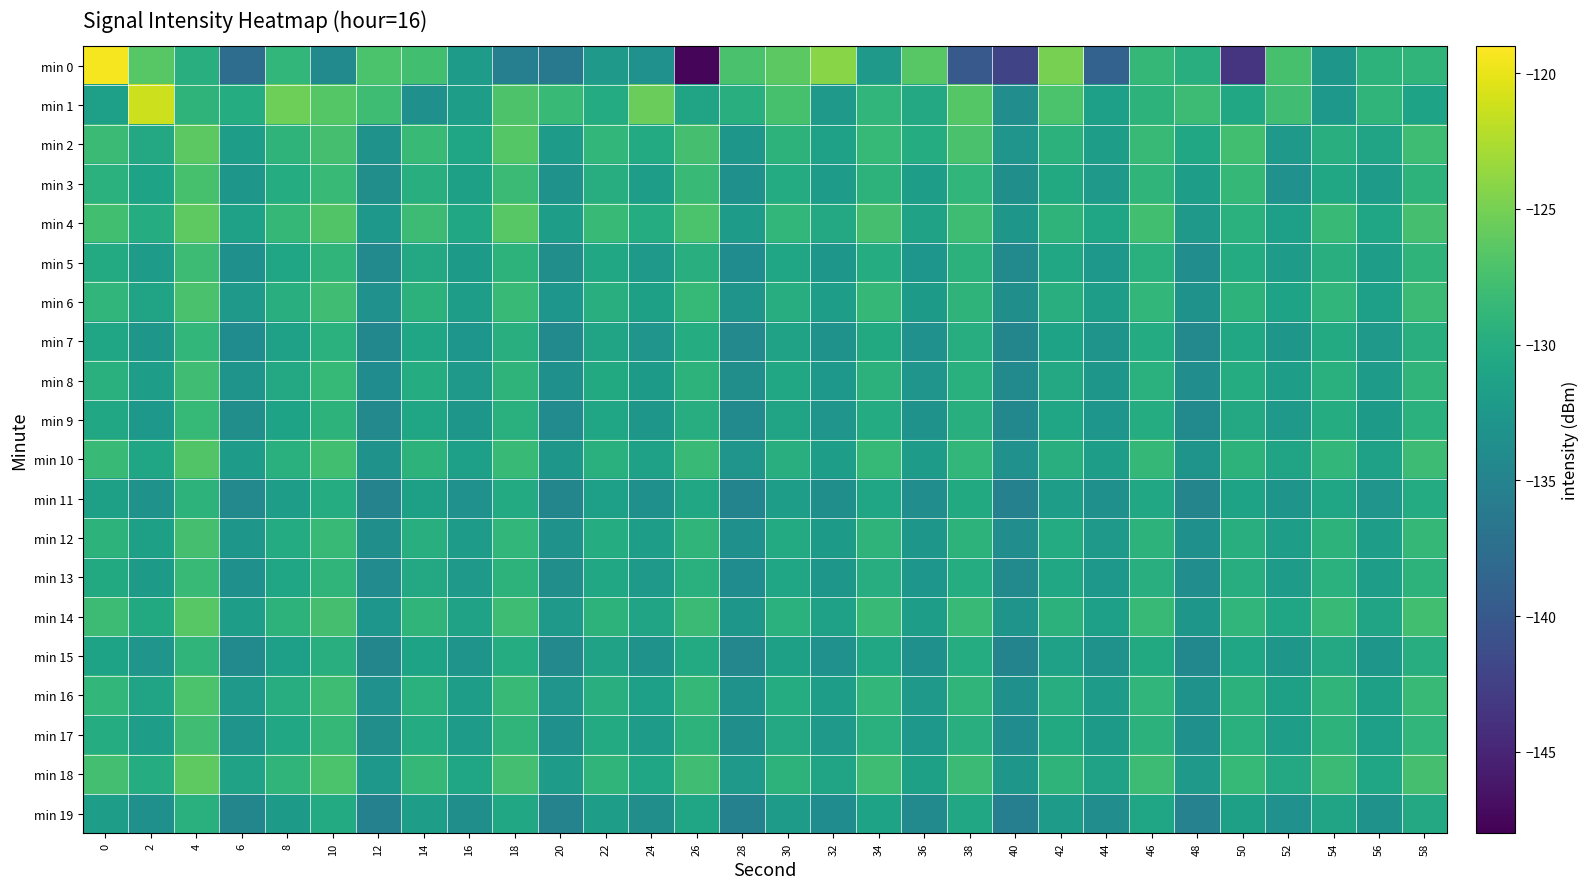

Which series has the largest total across all categories?

min 1